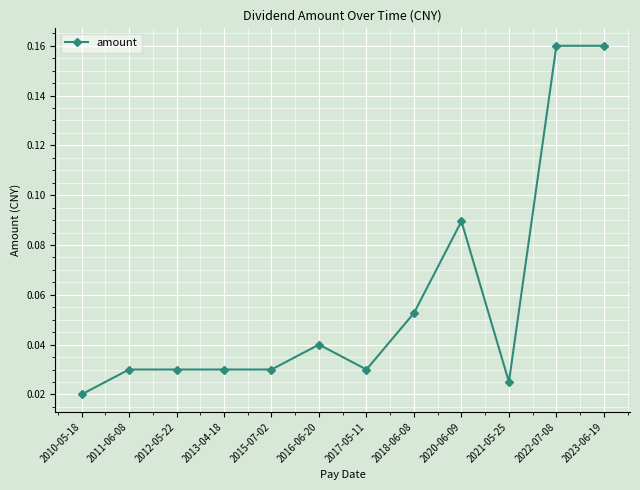

What is the label of the 5th point from the right?

2018-06-08